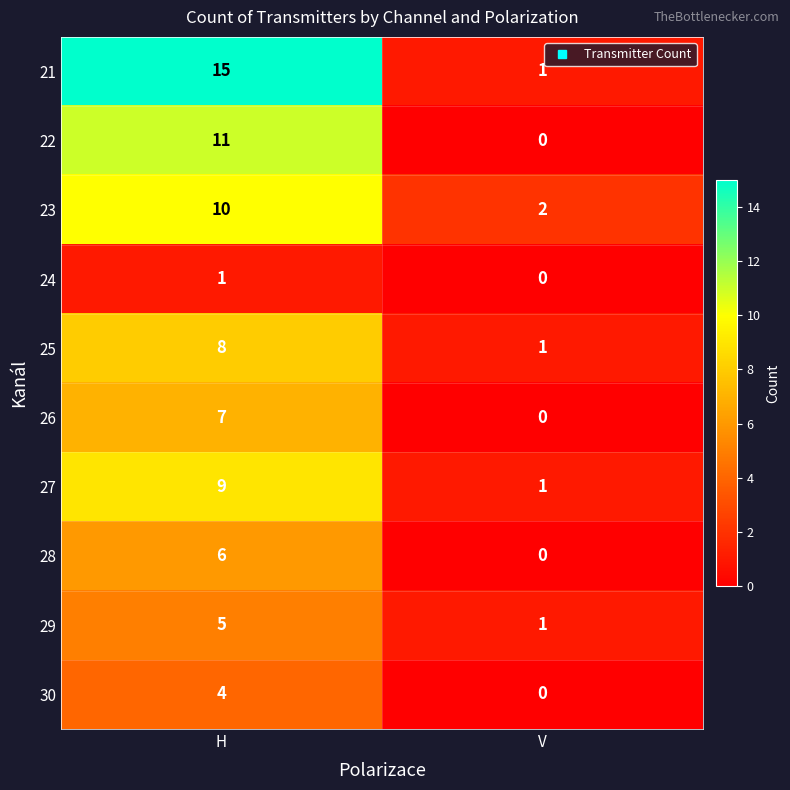

What is the sum of all 25 values?

9